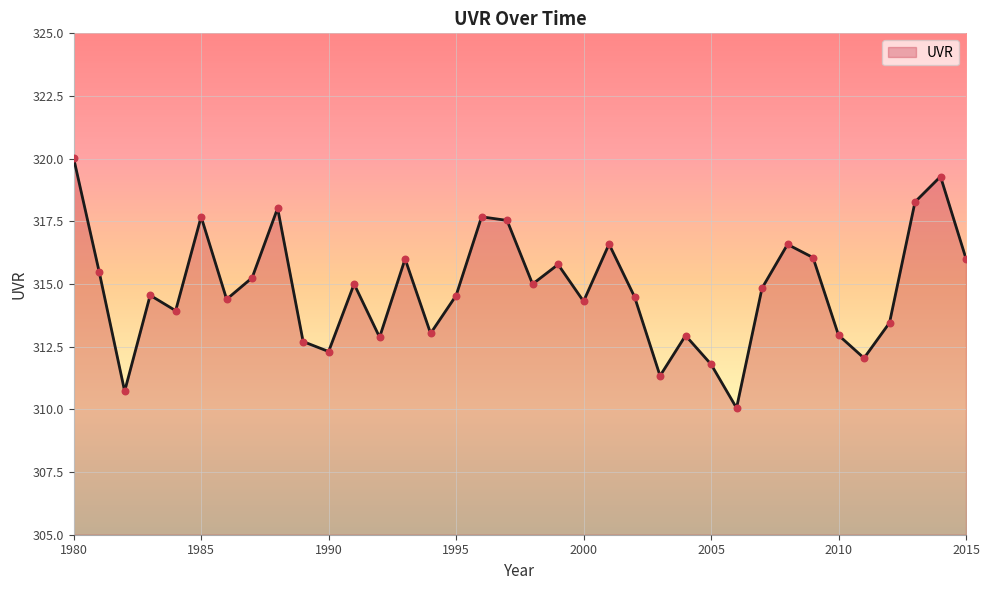

What is the smallest value displayed?

310.1